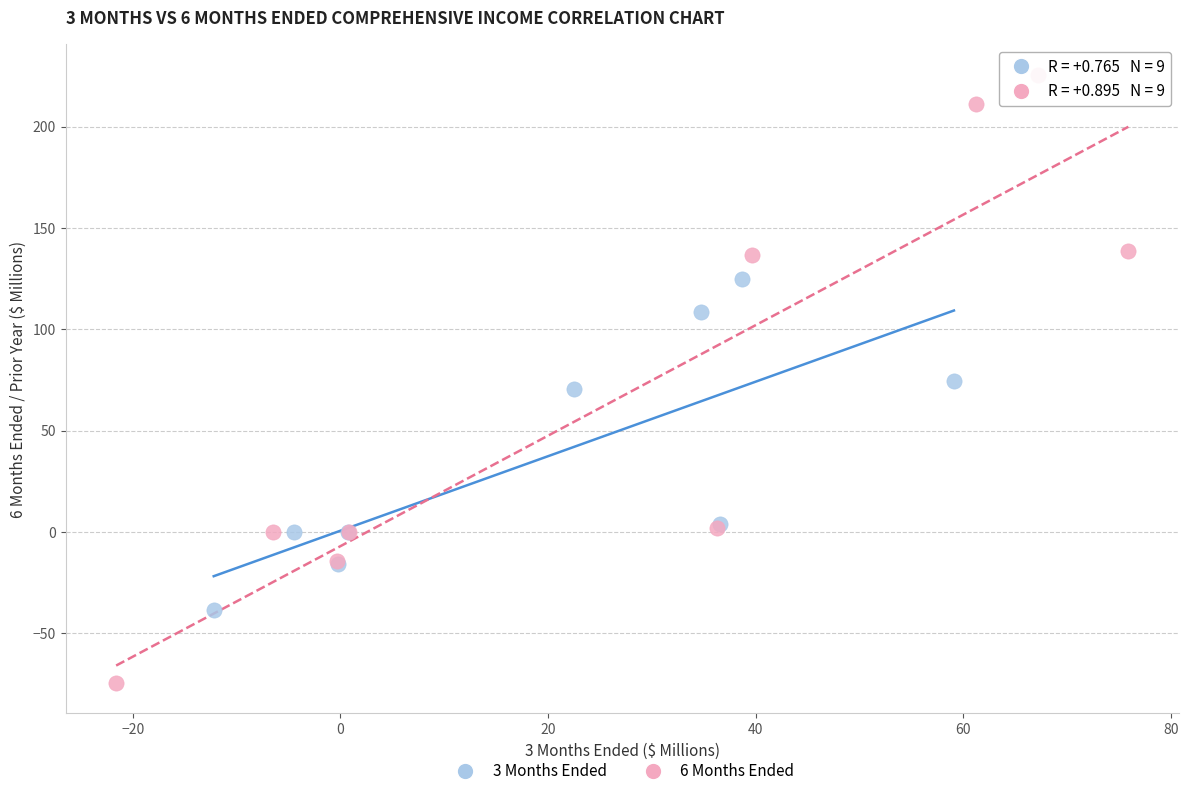

Which series has the widest spread of Y values?

6 Months Ended